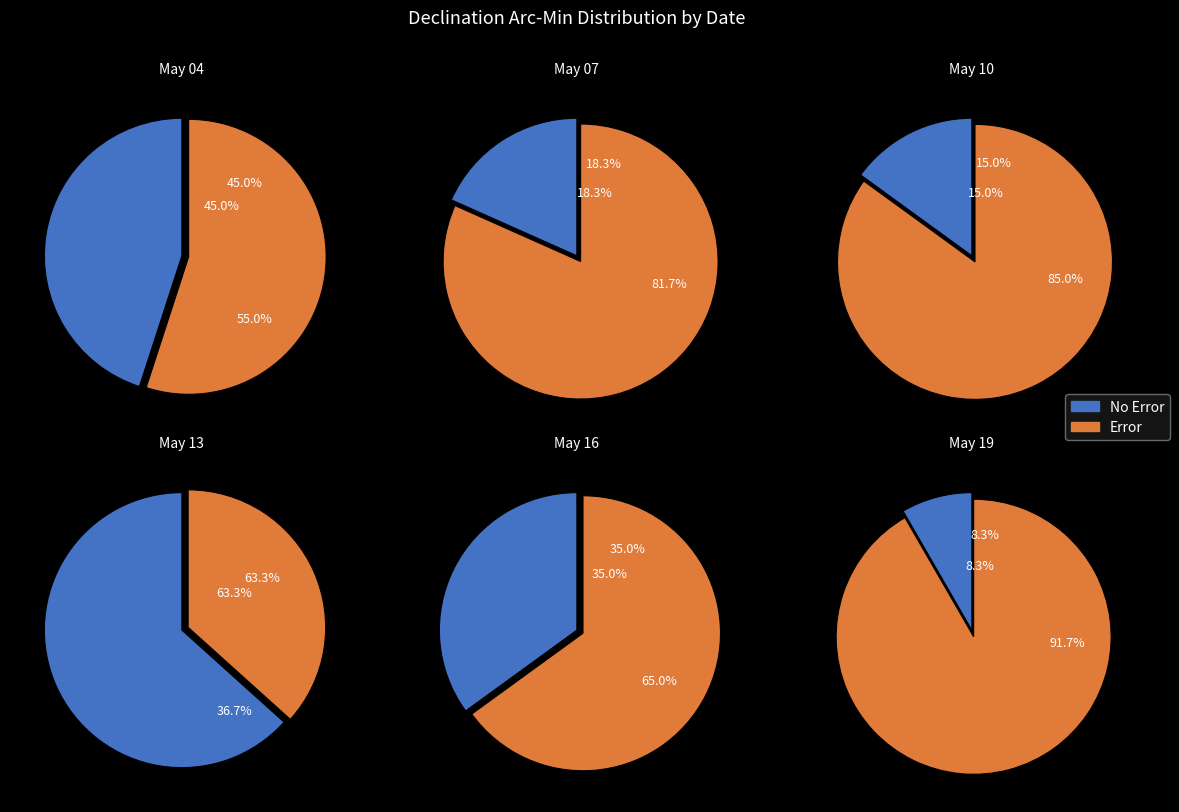

To the nearest percent, what portion does May 10 represent?

27%